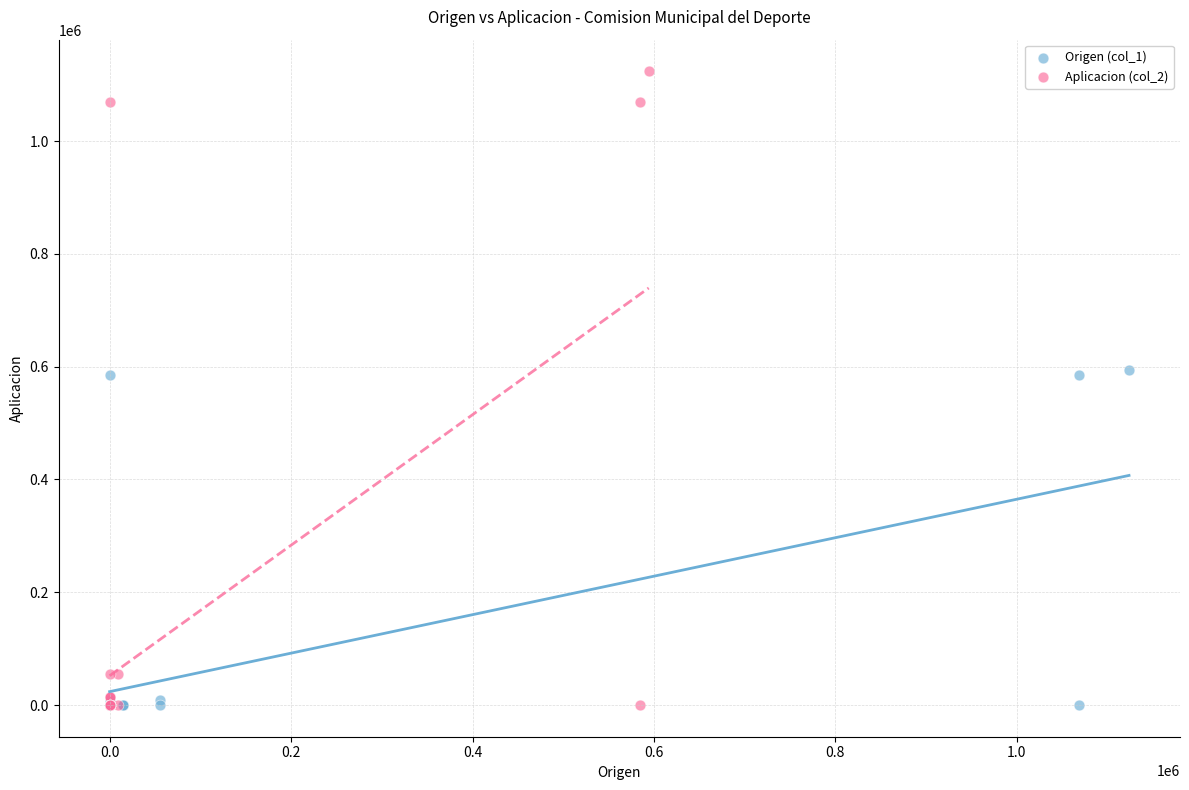

Which series has the widest spread of Y values?

Aplicacion (col_2)